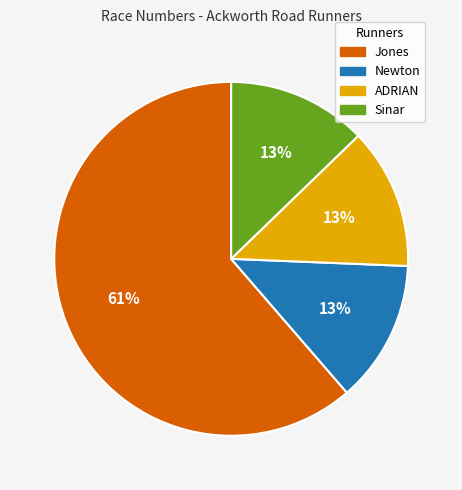

What percentage is the Sinar slice, to the nearest percent?

13%